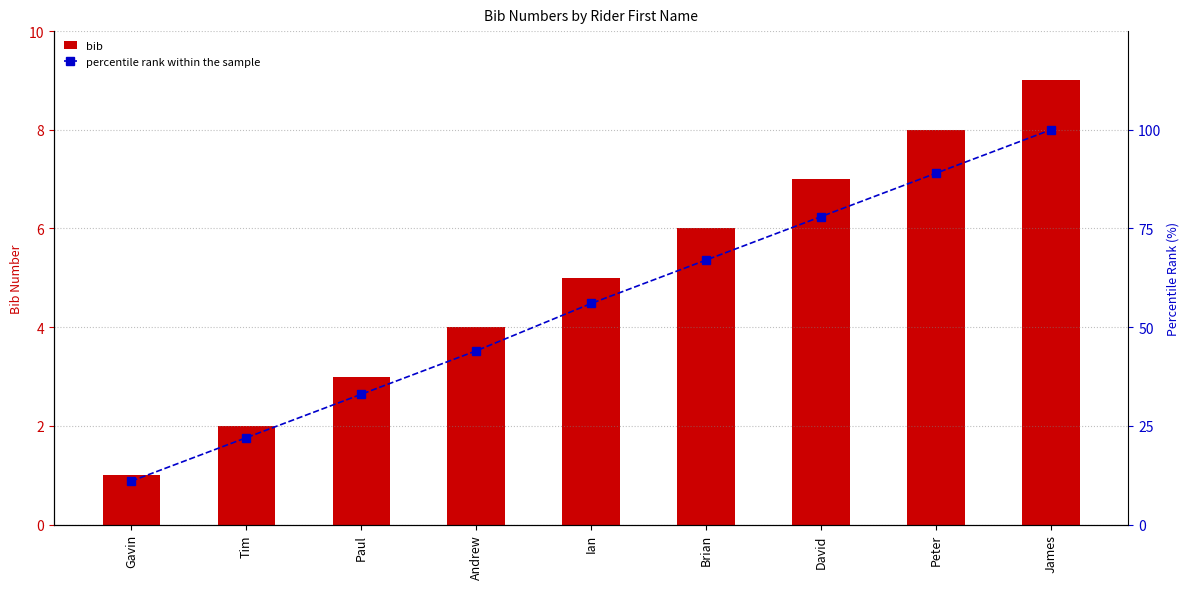

What is the label of the 8th bar from the right?

Tim